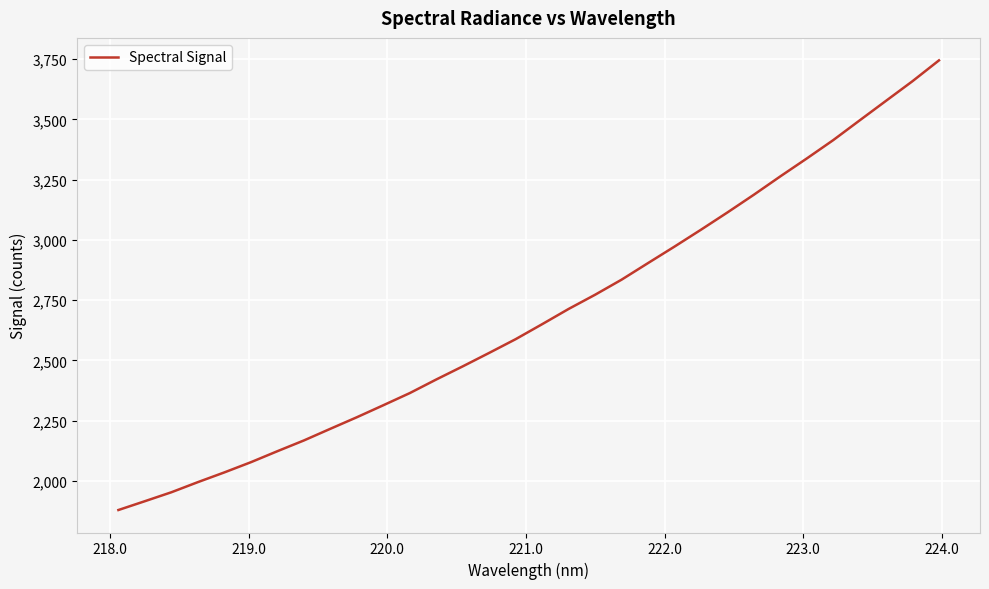

True or false: the data has more than 1 interior local peaks.

False